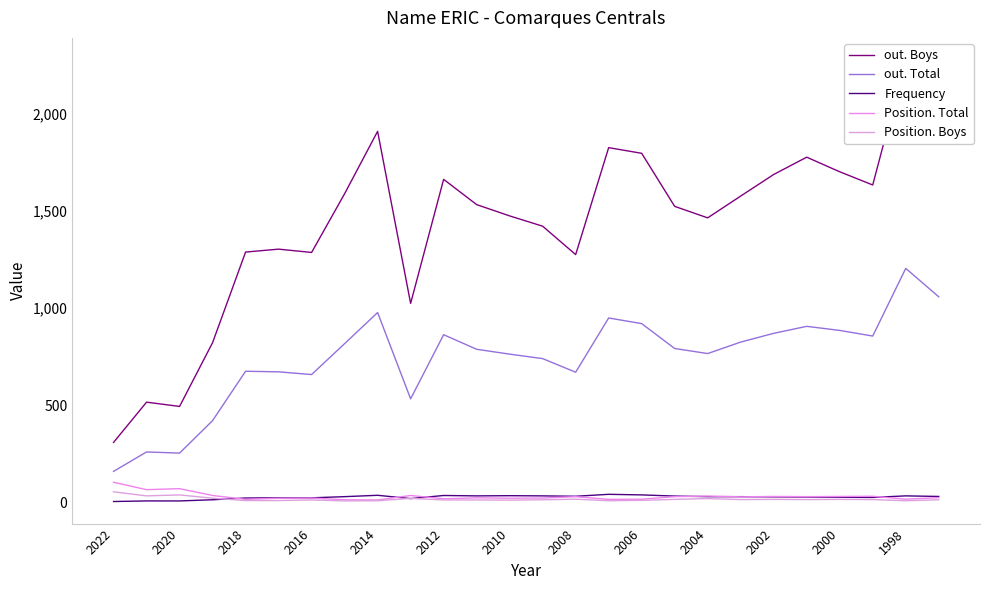

True or false: Frequency and out. Boys intersect in this chart.

False